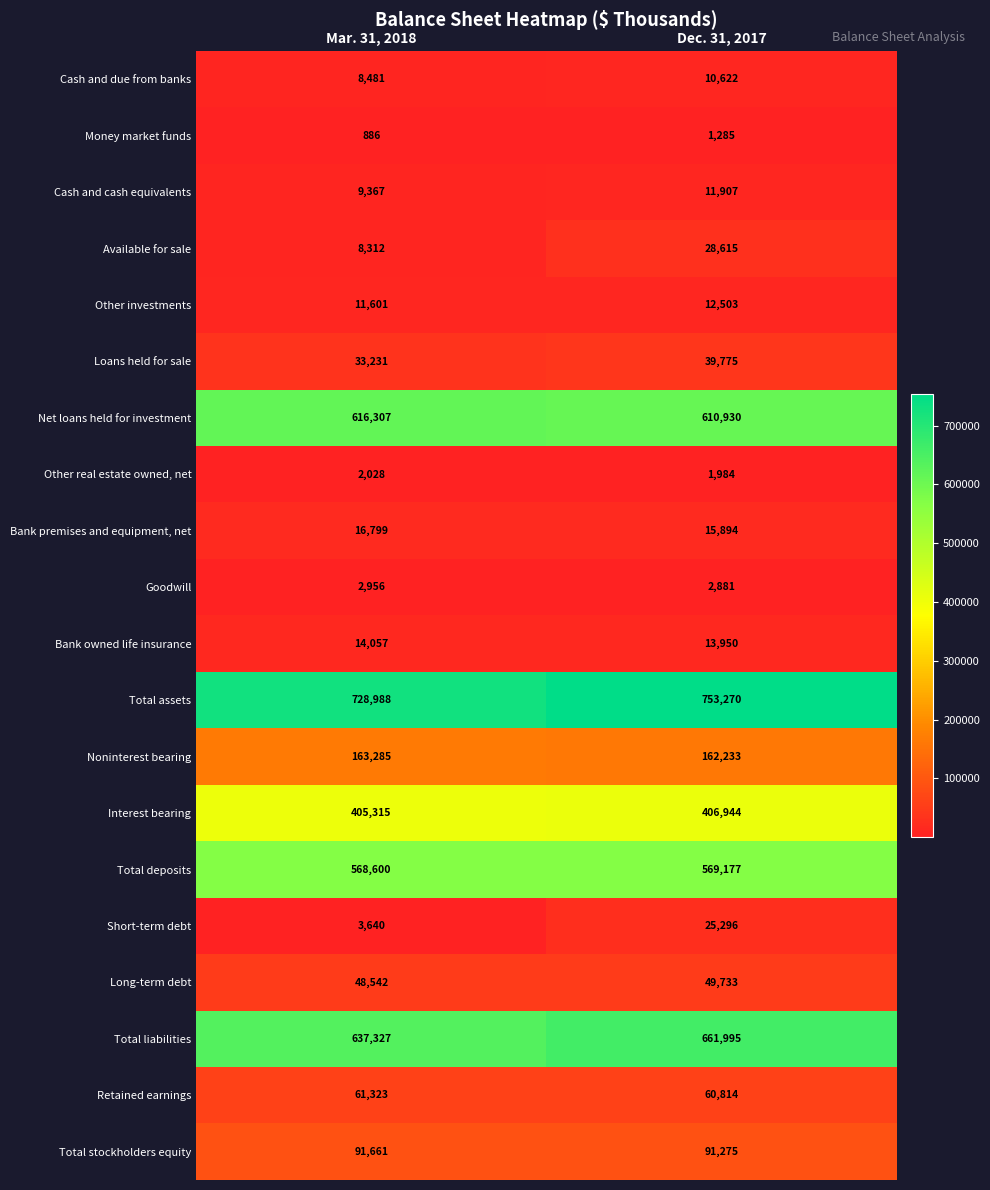

What is the sum of the Bank owned life insurance values at Dec. 31, 2017 and Mar. 31, 2018?

28007